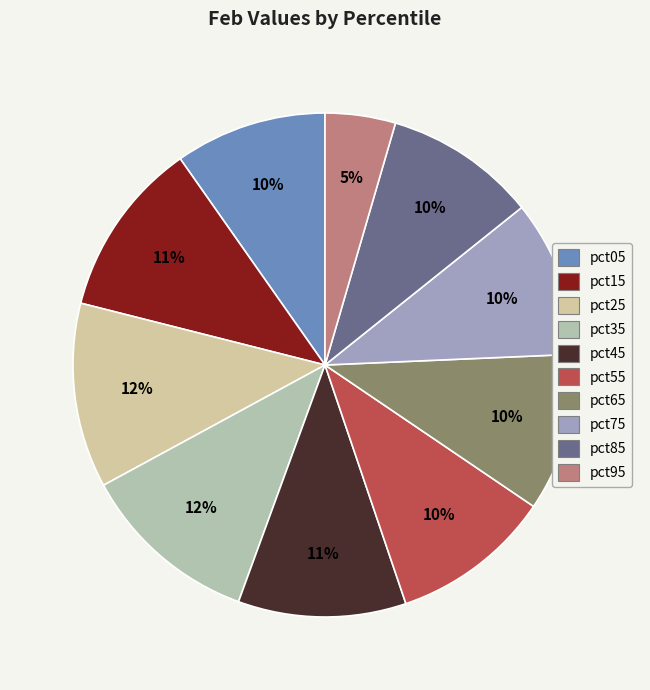

Which category has the smallest portion of the pie?

pct95